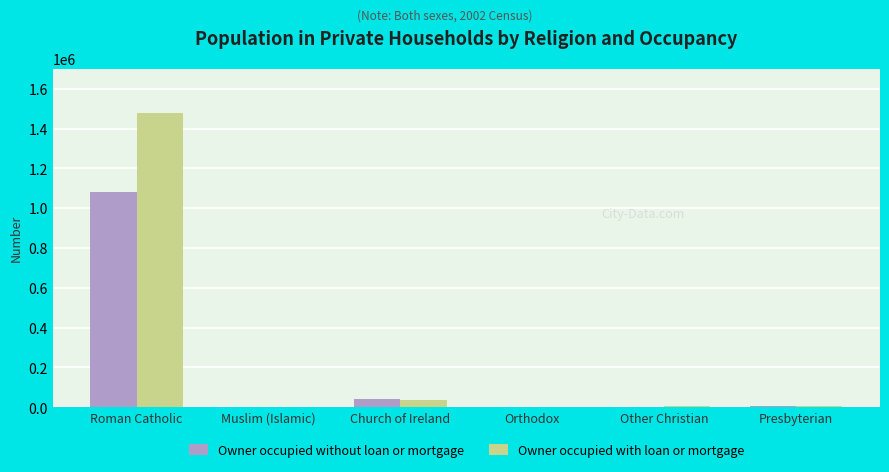

What is the greatest value displayed?

1479995